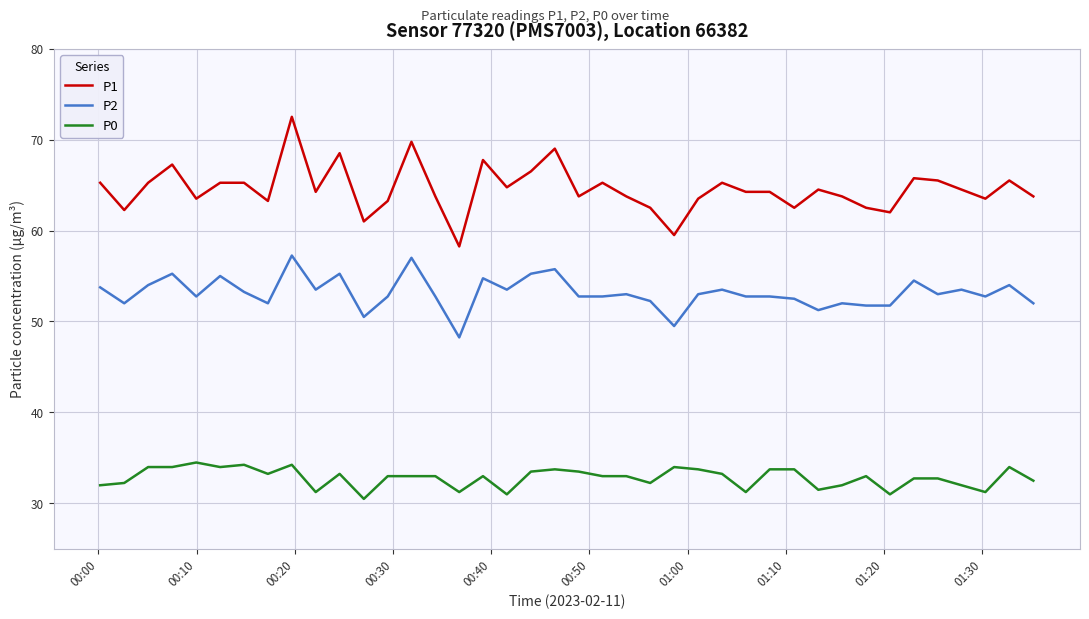

True or false: P1 and P0 intersect in this chart.

False